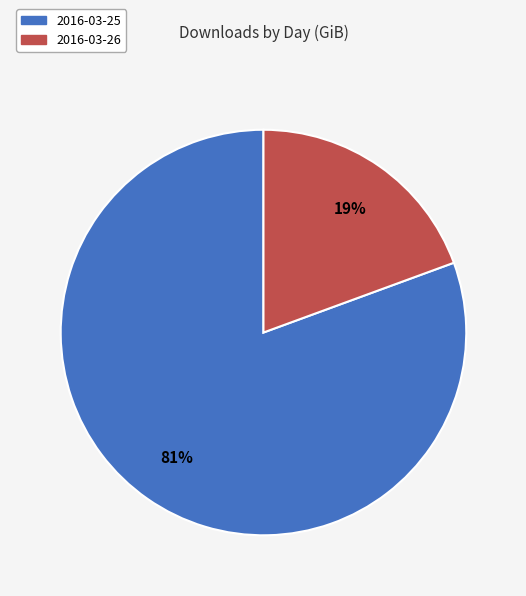

How many slices are in this pie chart?

2